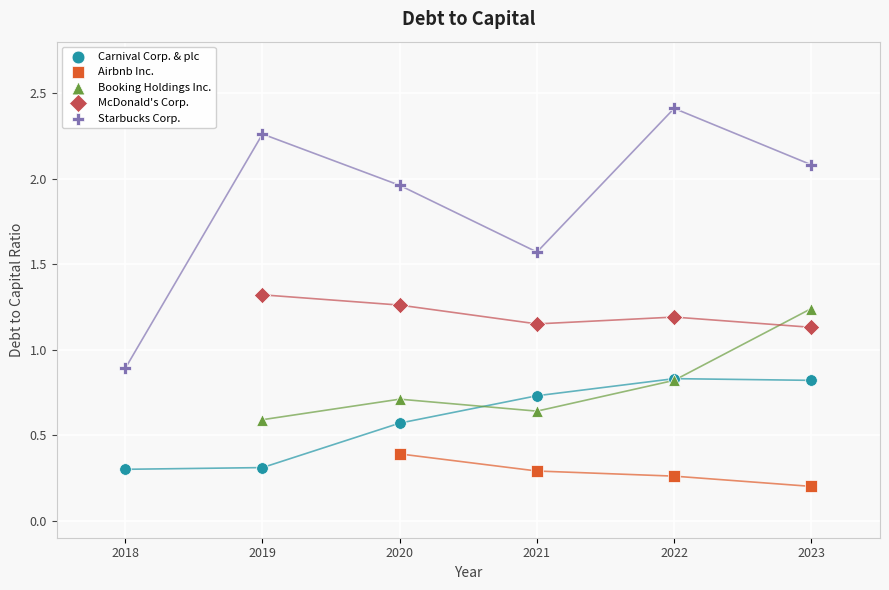

Which series reaches the maximum Y coordinate?

Starbucks Corp.